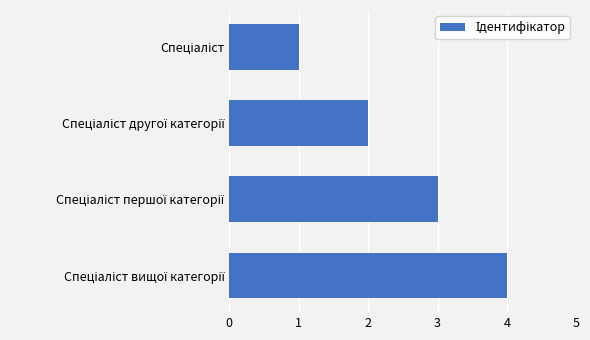

What is the maximum value shown in the chart?

4